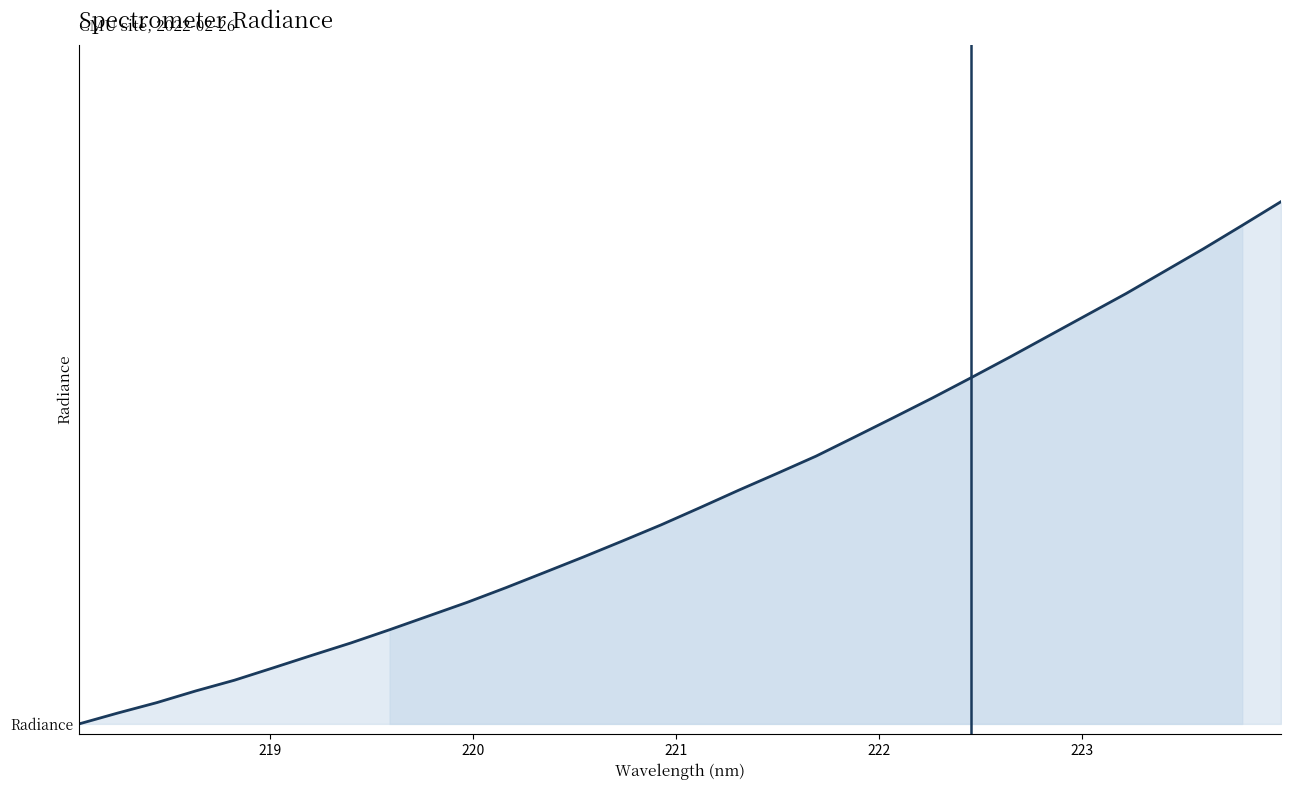

What is the label of the 9th point from the left?

219.589